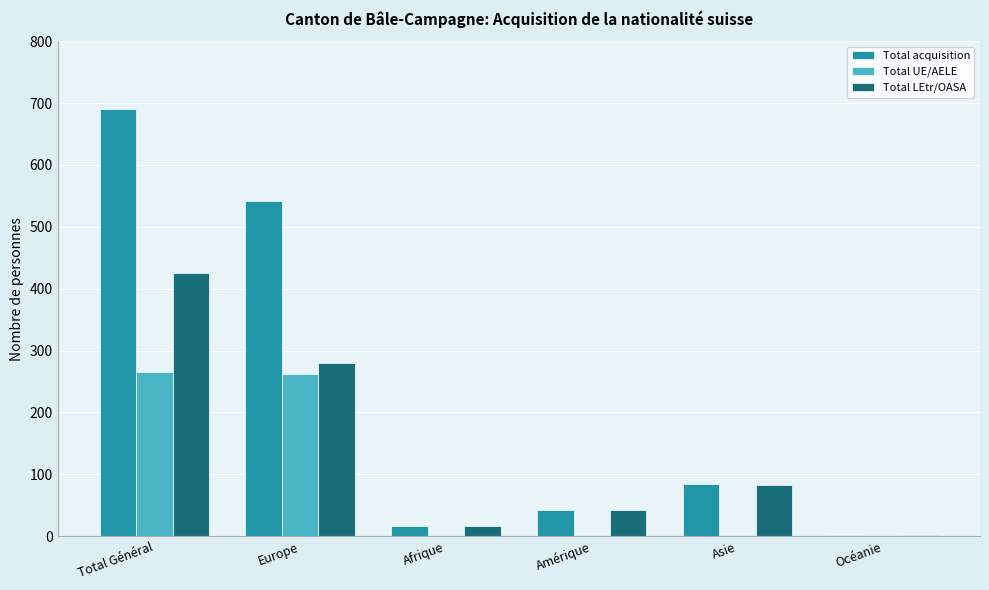

Between Total Général and Europe, which series saw the biggest shift?

Total acquisition